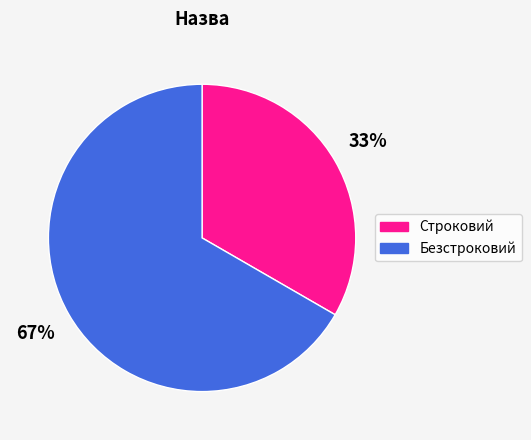

To the nearest percent, what is the average slice percentage?

50%